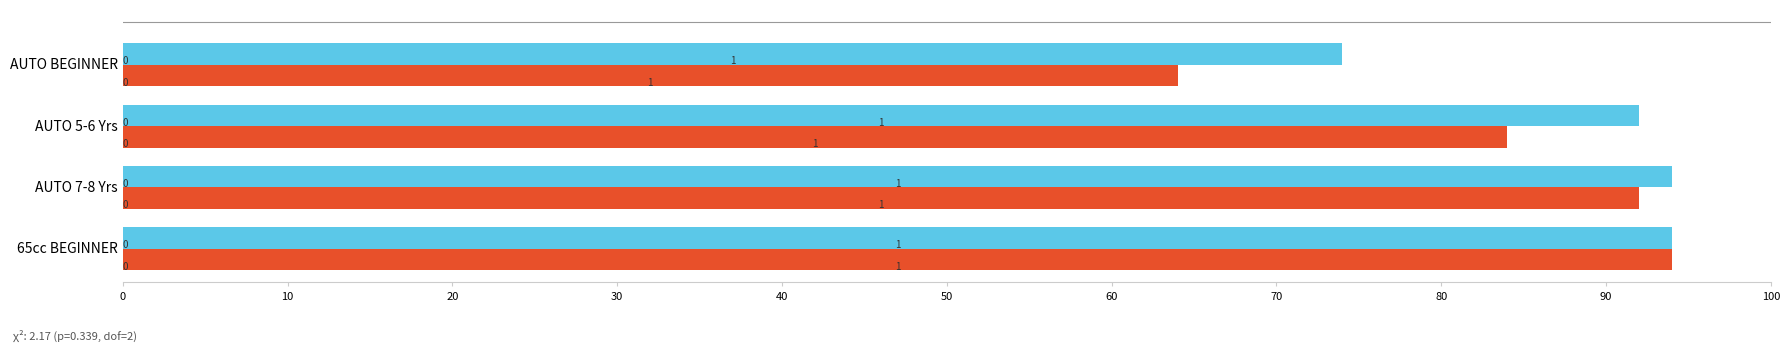

Reading left to right, extract all data points from this chart.

Position 1 (Laps): 74	92	94	94
Position 2 (Laps): 64	84	92	94